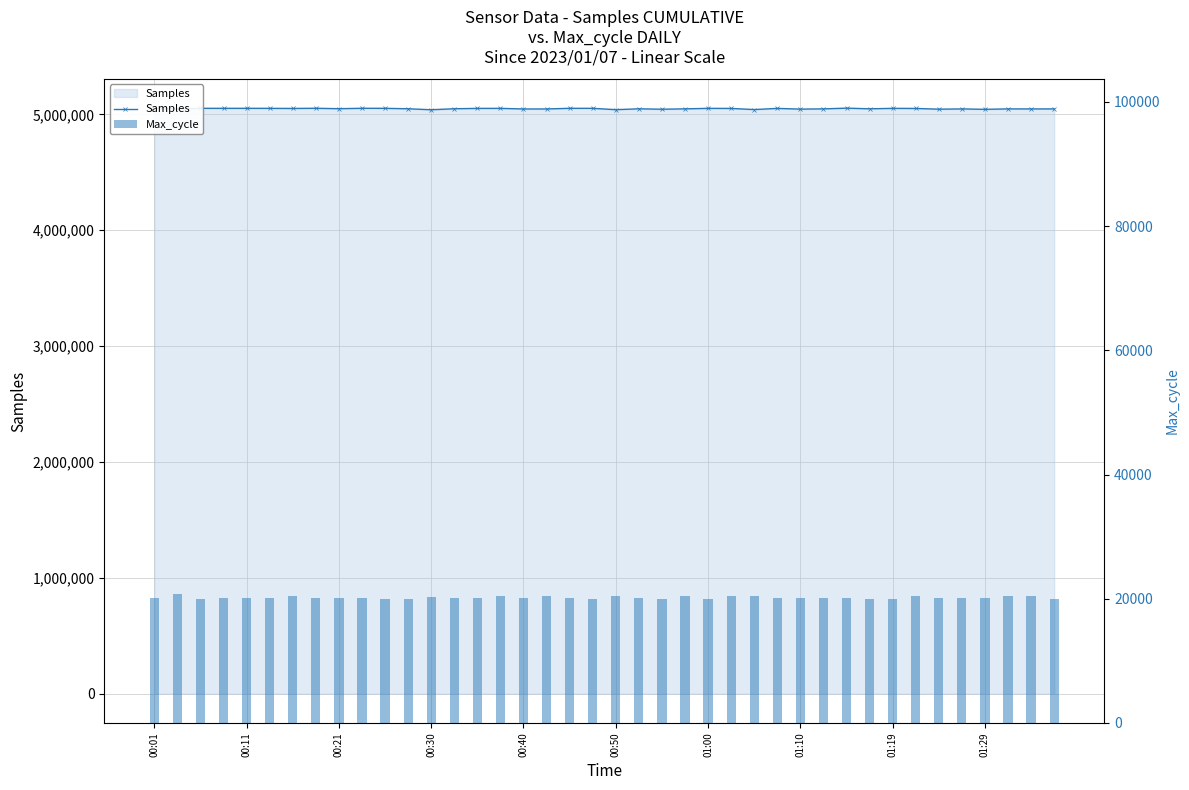

Which series has the largest range (max minus min)?

Samples